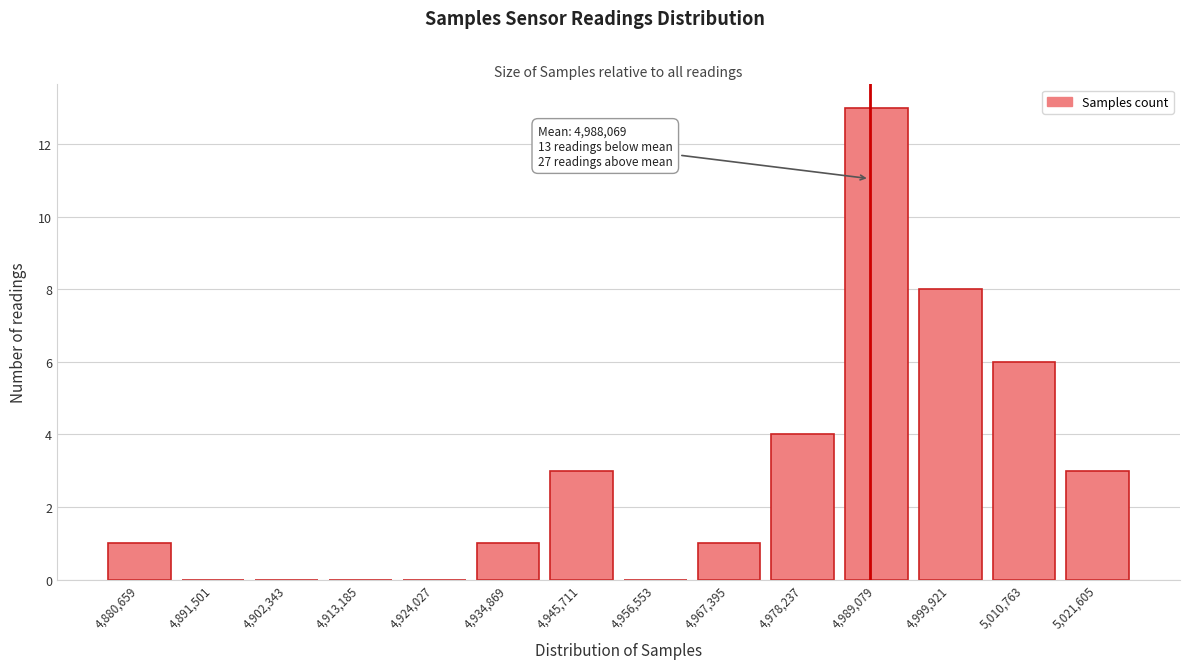

Which range on the x-axis has the tallest bar?

4984000 to 4994000